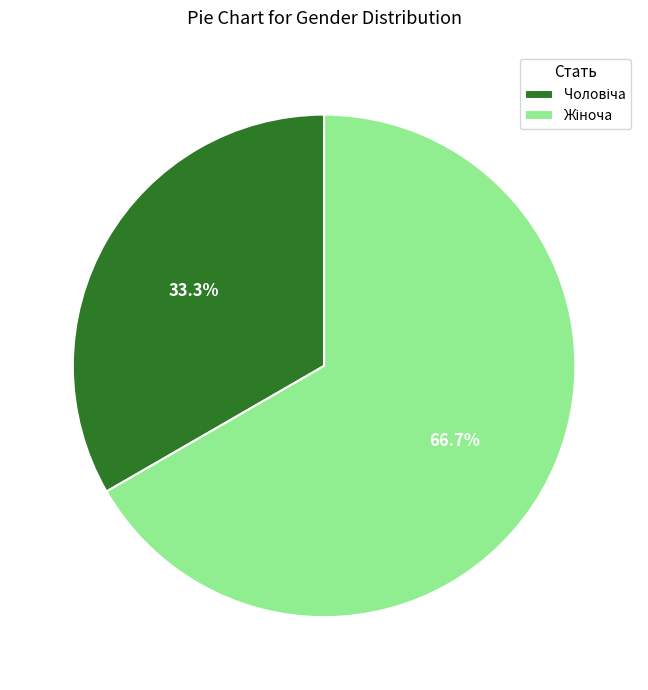

Is there a majority slice in this chart?

Yes